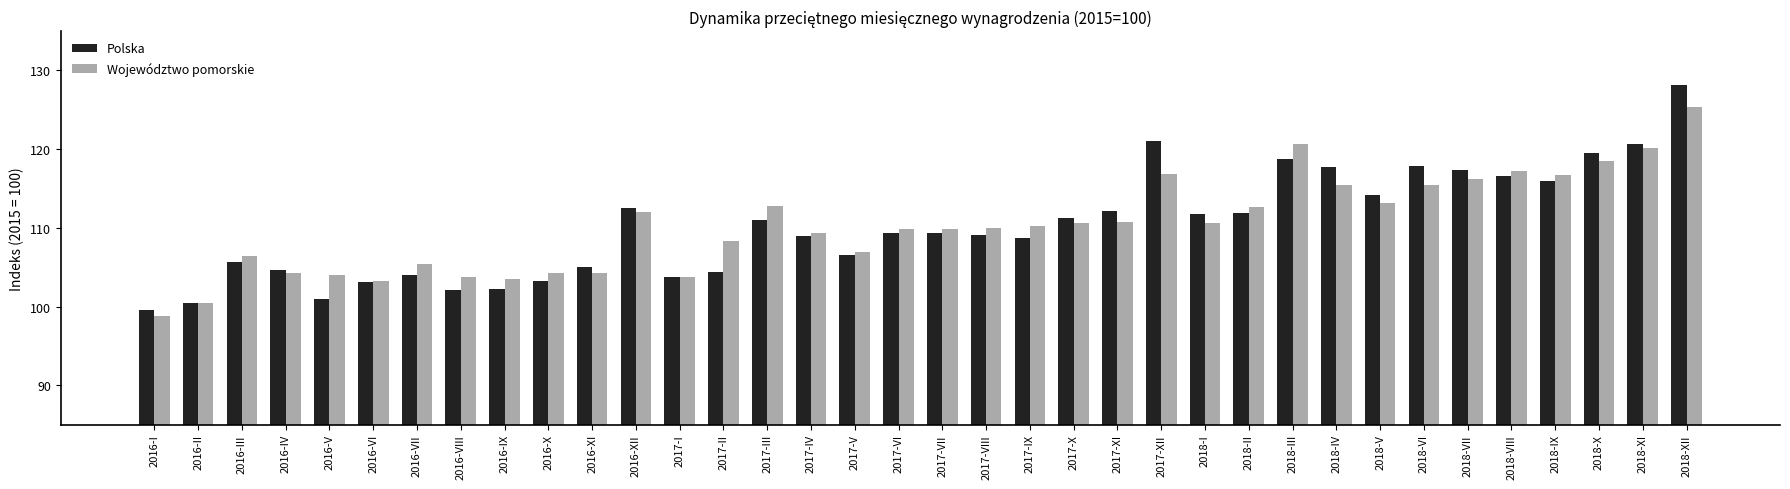

What are all the series names shown in the legend?

Polska, Województwo pomorskie